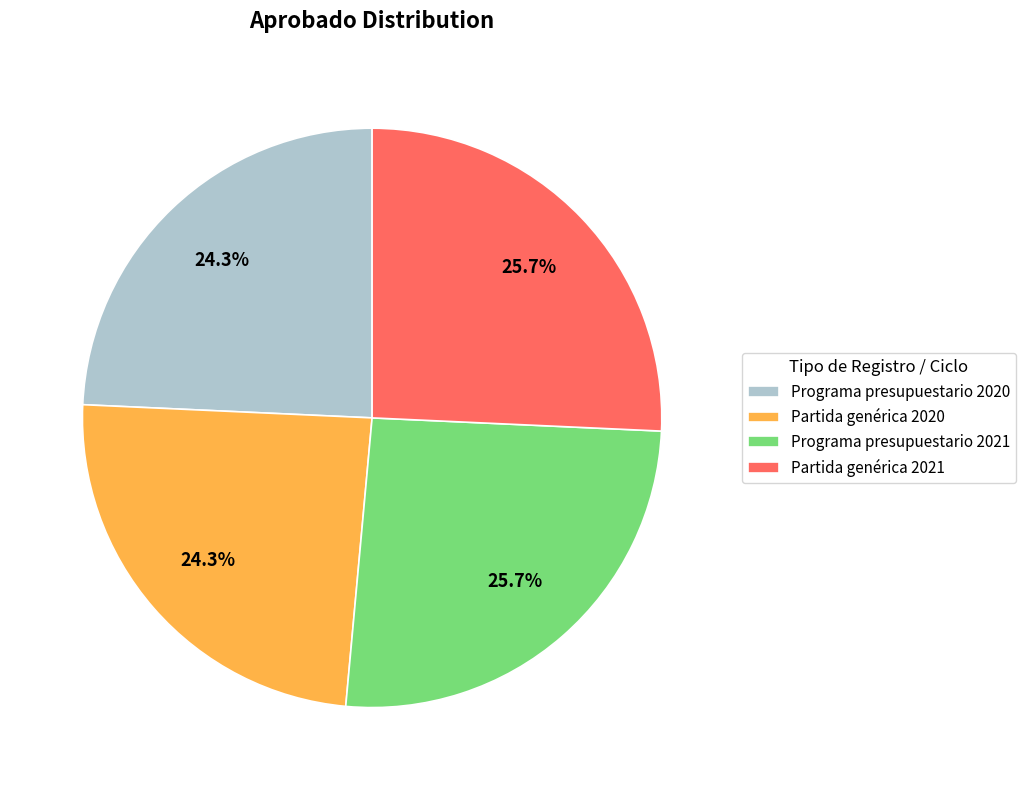

Do Partida genérica 2021 and Programa presupuestario 2021 together represent more than half of the pie?

Yes